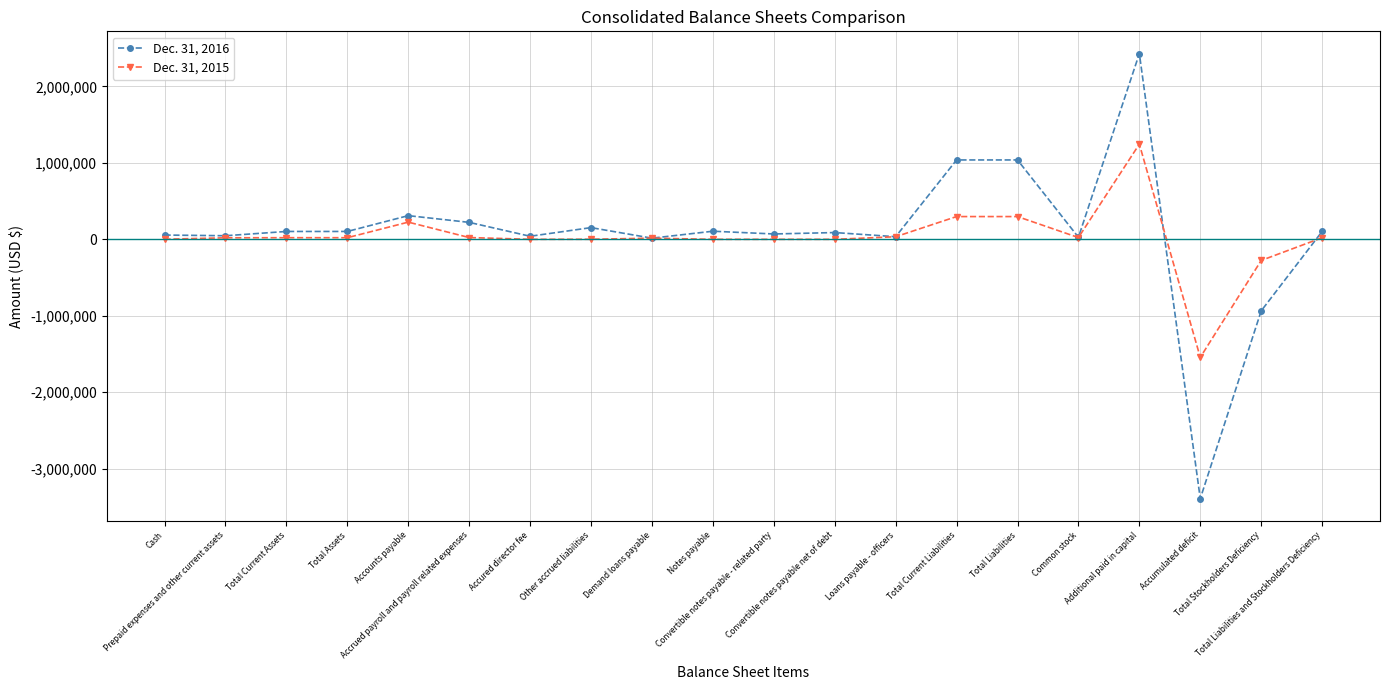

Does the chart have visible grid lines?

Yes